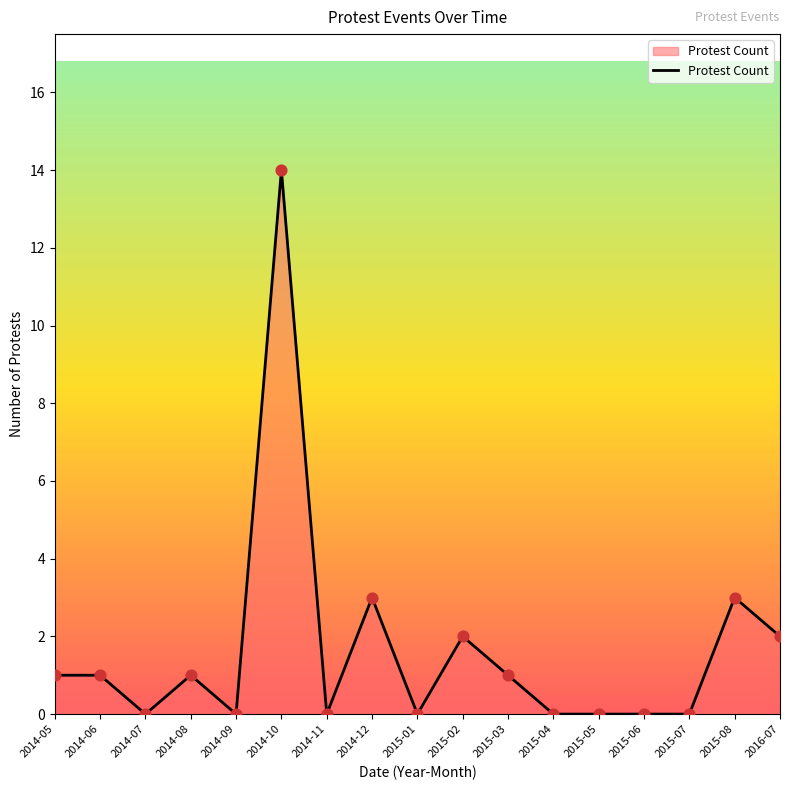

What is the change in value from 2014-12 to 2015-01?

-3